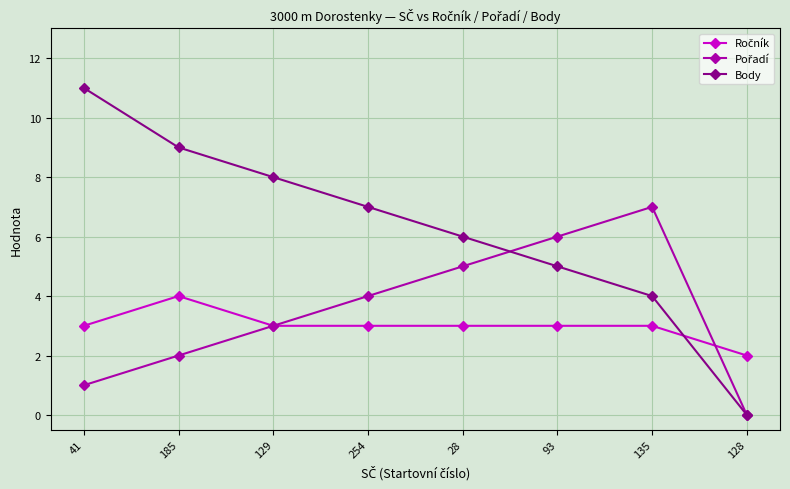

What is the total value across all series at 135?

14